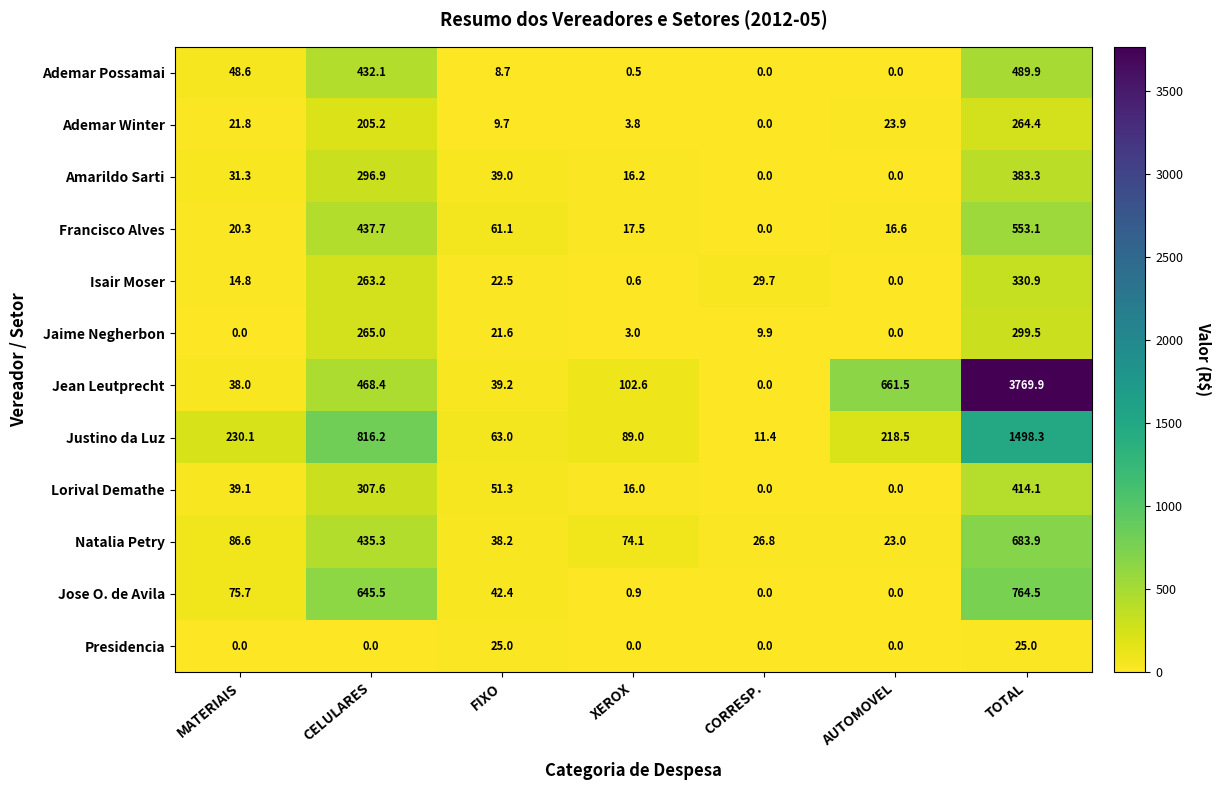

What is the difference between the maximum and second lowest values in the Natalia Petry series?

657.1